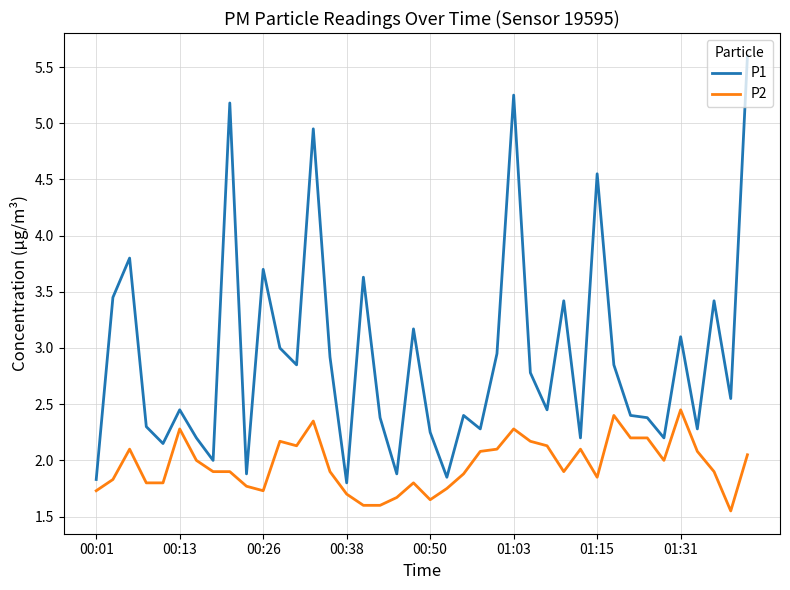

Which series has the widest spread of values?

P1